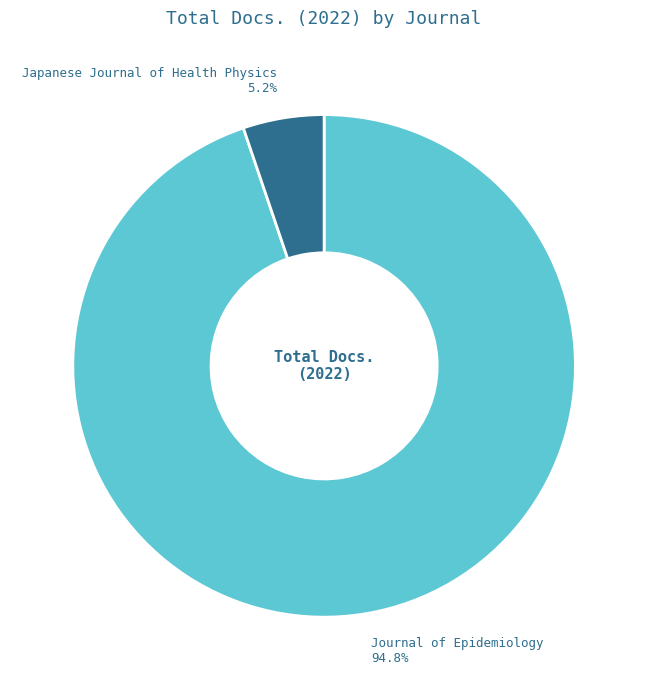

Which slice is the largest?

Journal of Epidemiology